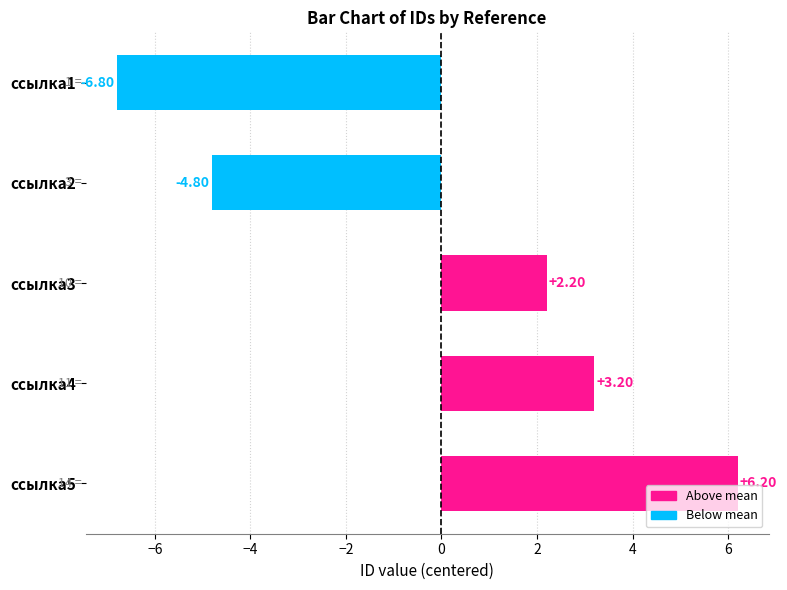

Does the chart contain any negative values?

Yes